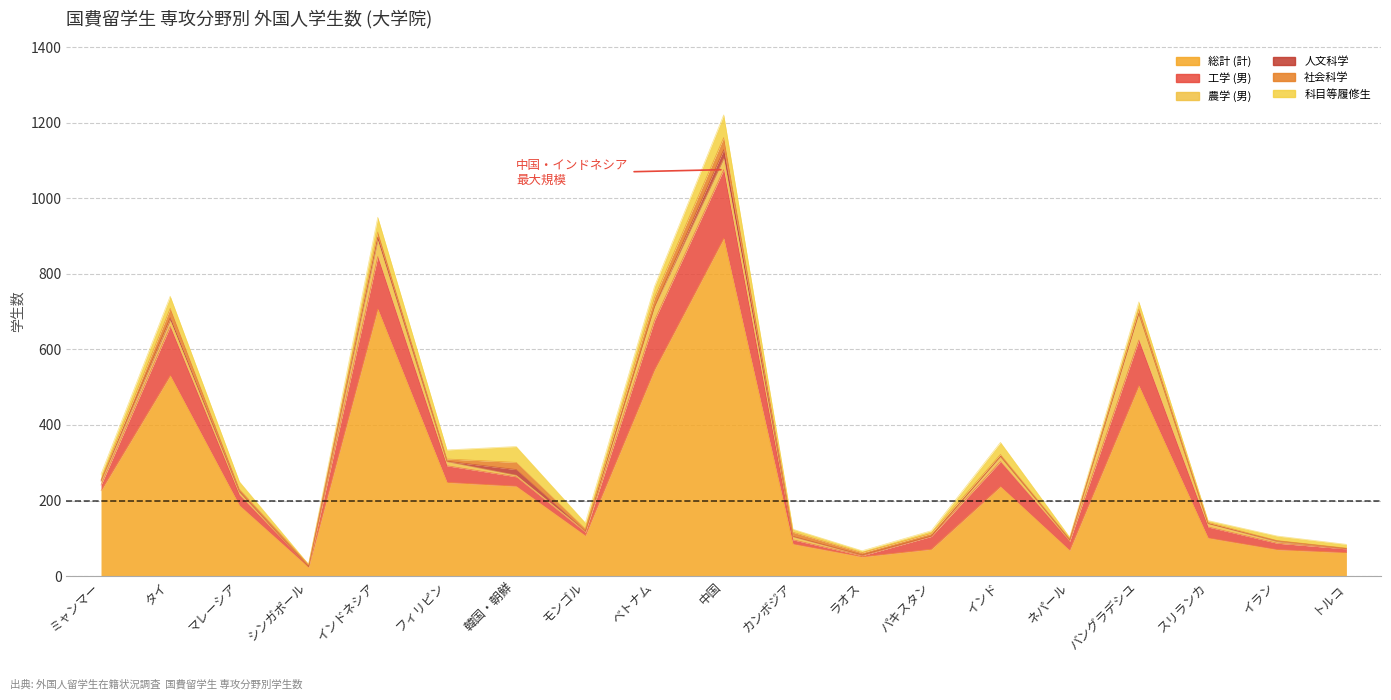

How many values in the 人文科学 series are below 1?

7